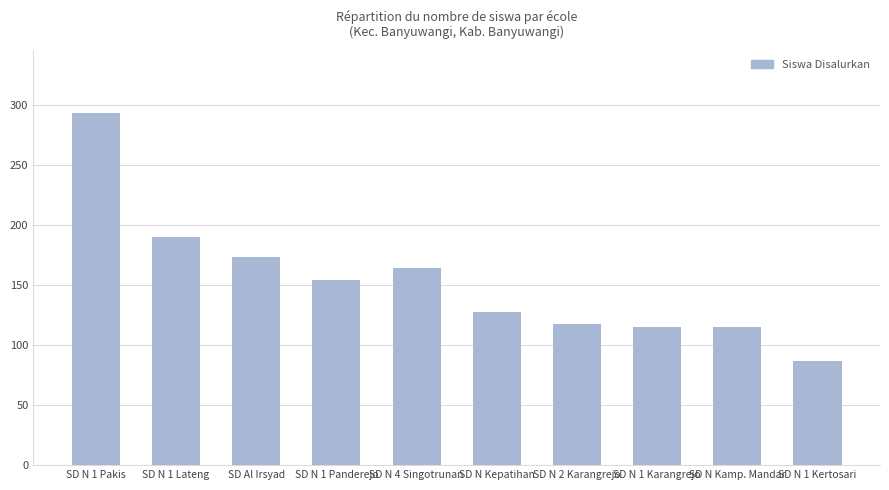

What is the average value?

154